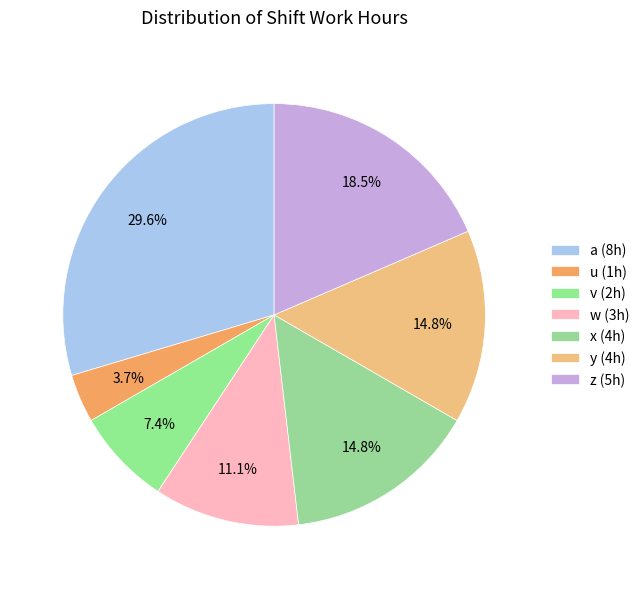

How many segments does this pie chart have?

7